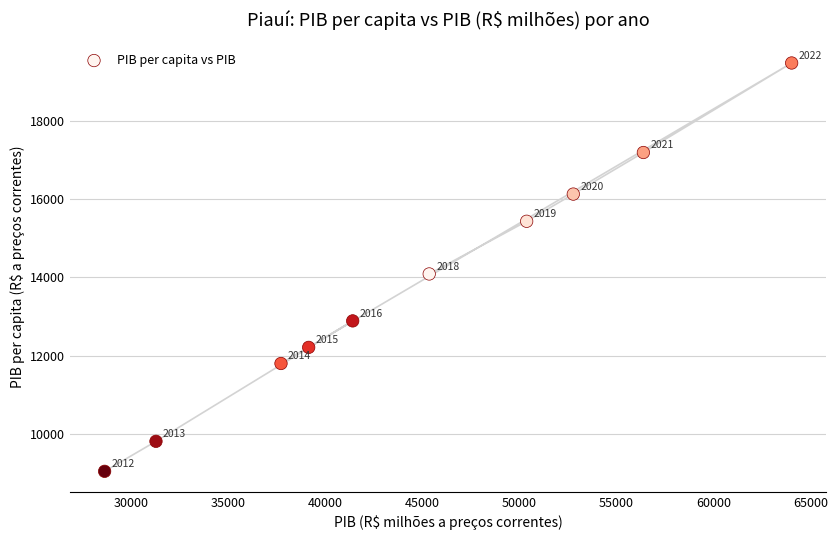

What is the range of Y values (max minus min)?

10405.3